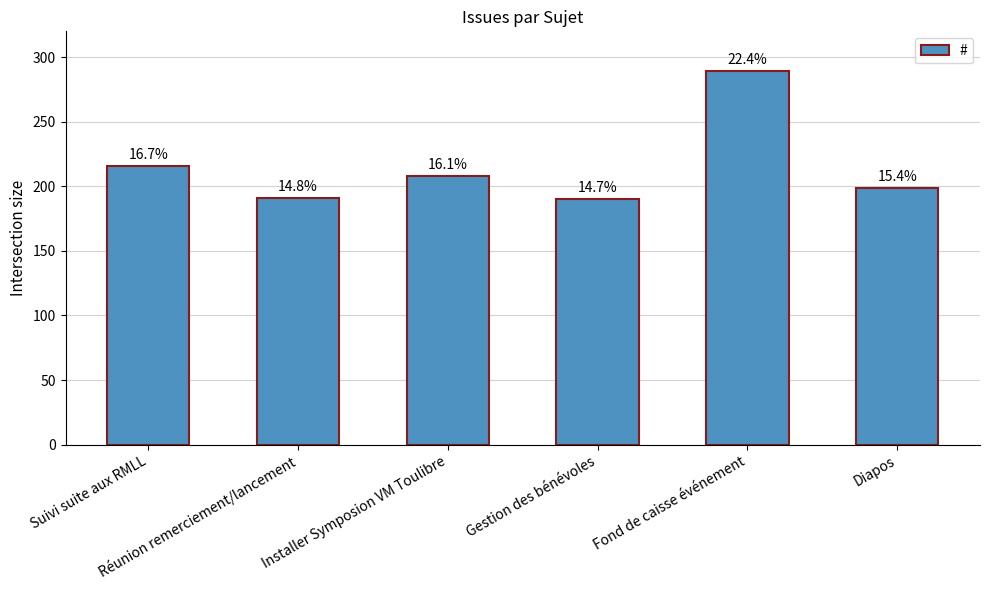

Does the chart contain any negative values?

No